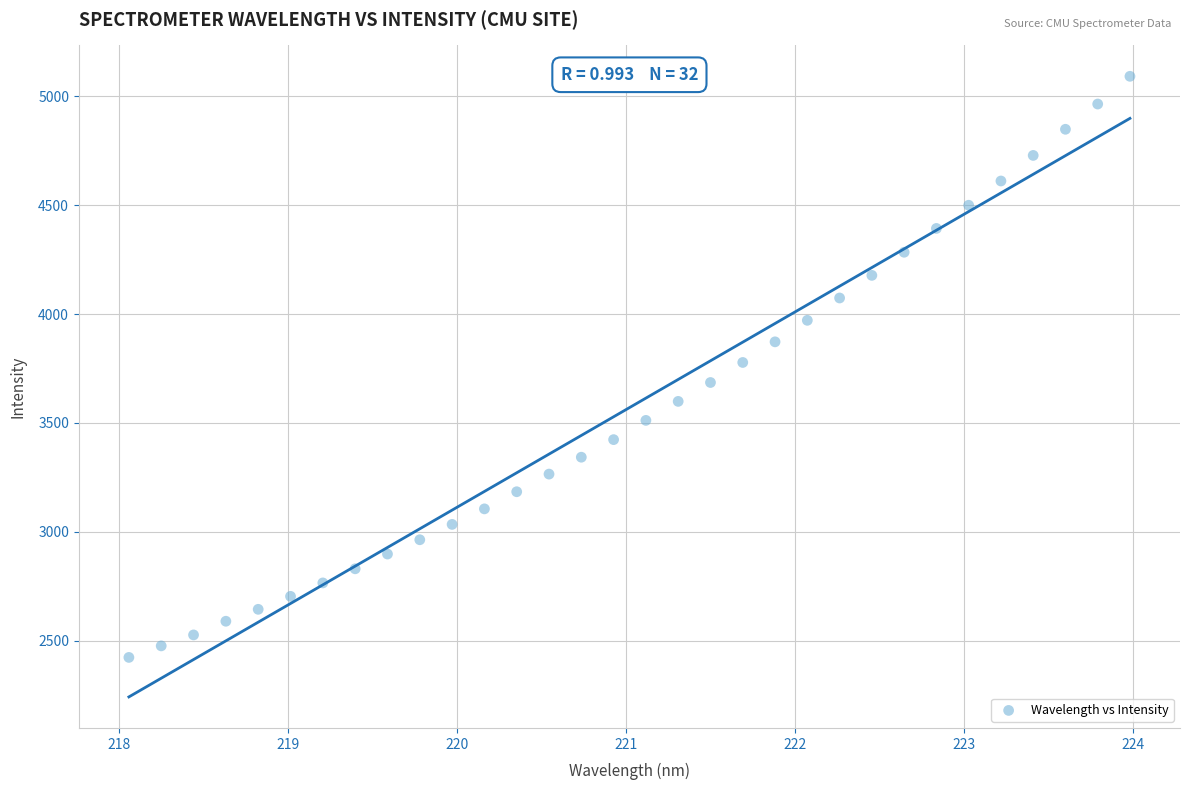

What is the range of X values (max minus min)?

5.9